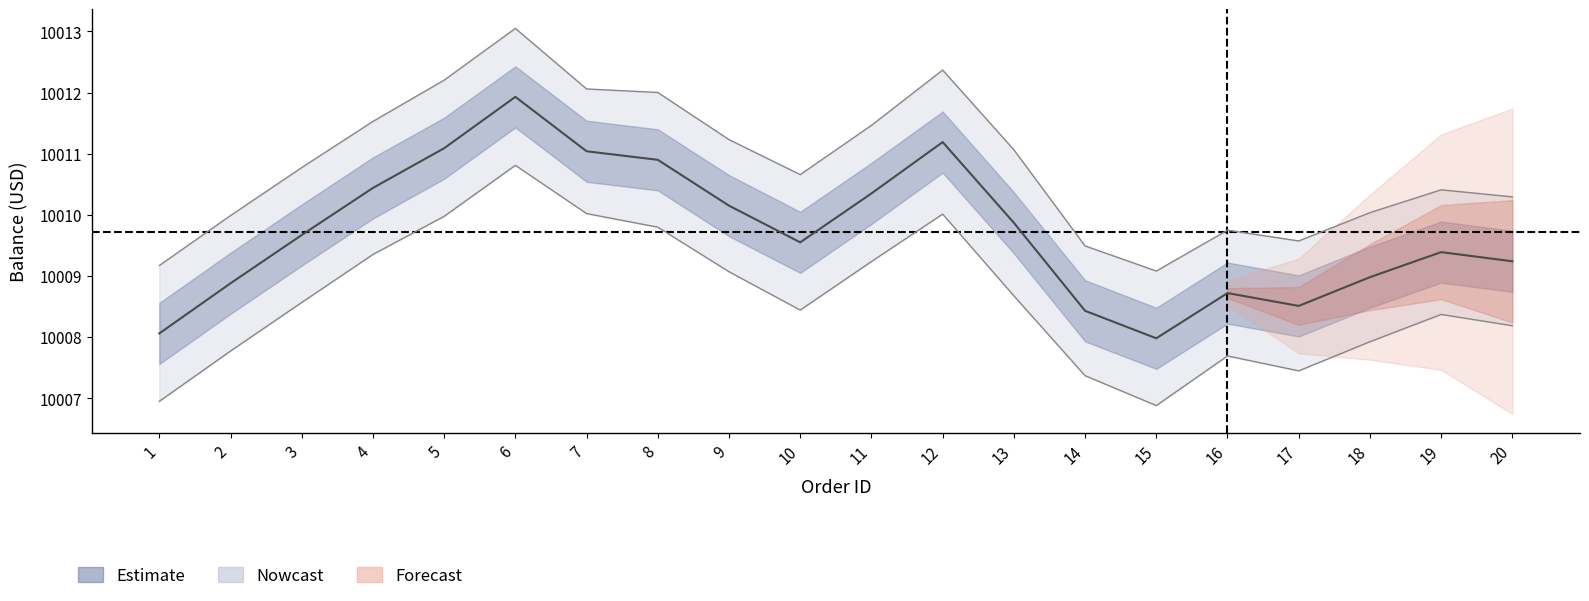

How many interior local valleys does the Balance (USD) series have?

3